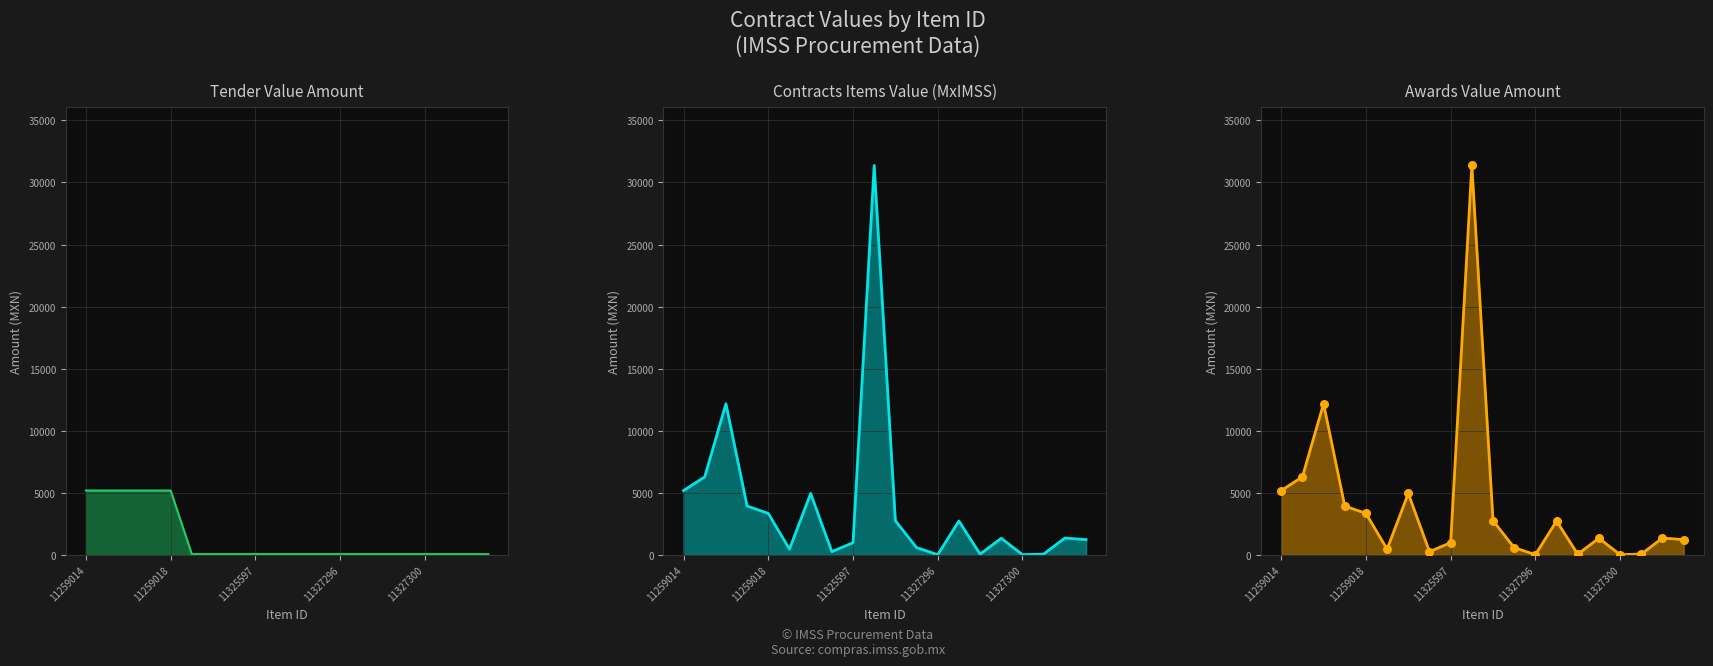

Which series contains the highest Y value?

contracts.items.valueMxIMSS